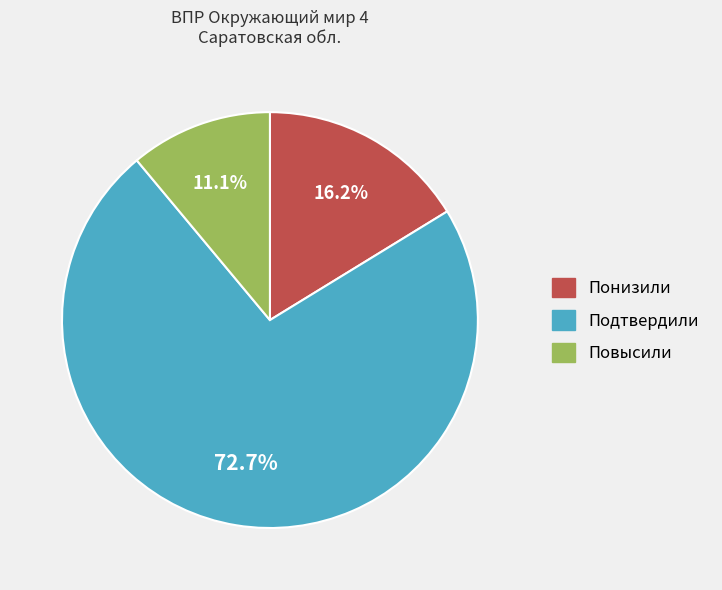

The Подтвердили slice represents 82% of the pie. True or false?

False